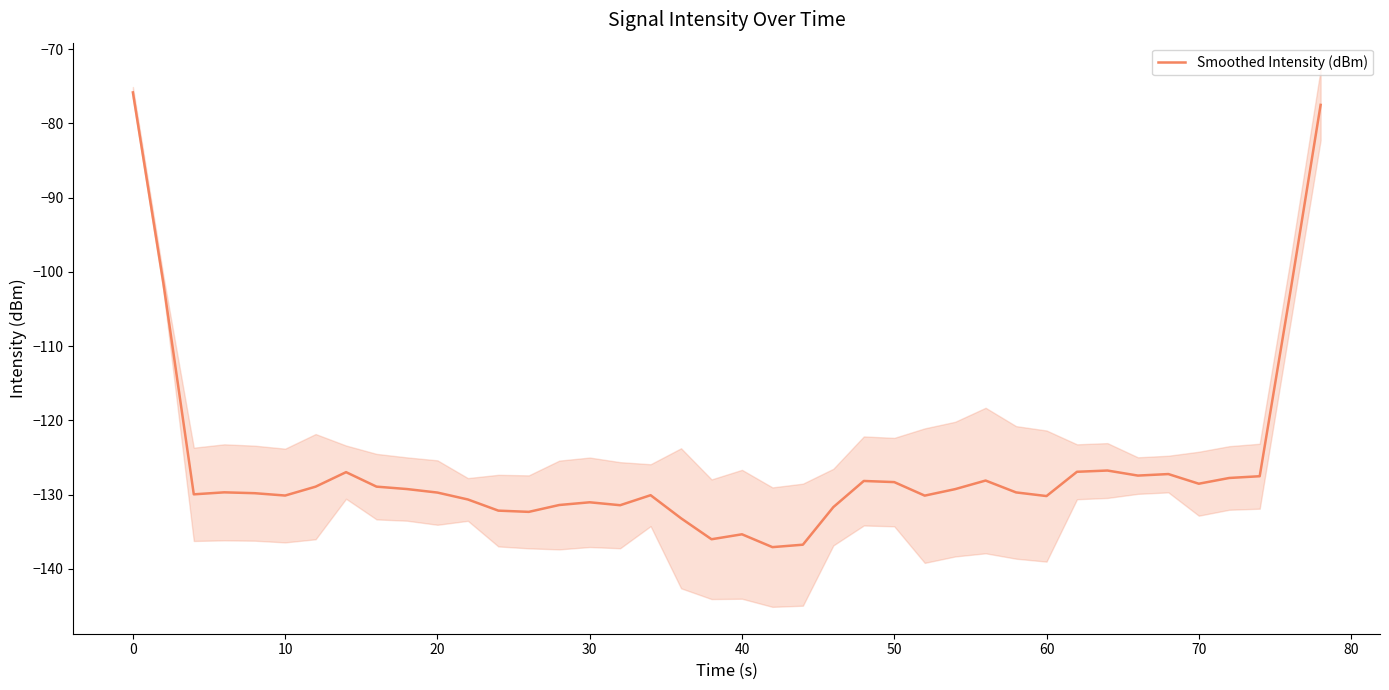

Is it true that Smoothed Intensity (dBm) equals -128.3 at 50?

True